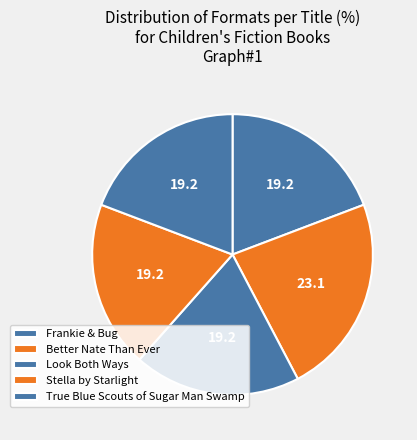

Which category has the biggest portion of the pie?

Better Nate Than Ever